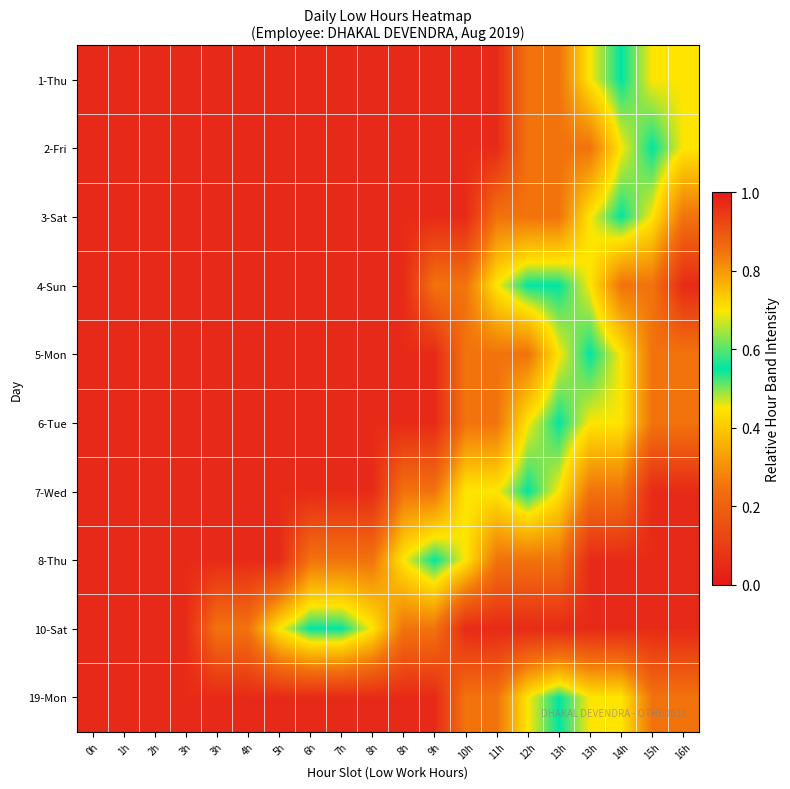

At how many categories does at least one series exceed 0?

20